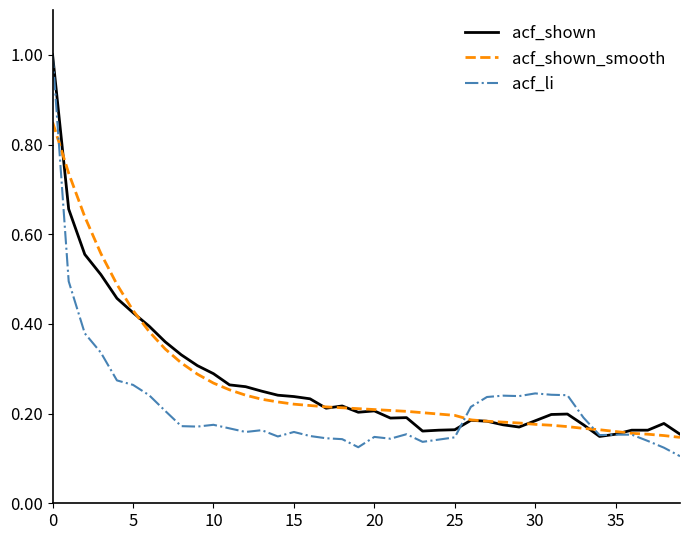

Count the number of categories in the chart.

40